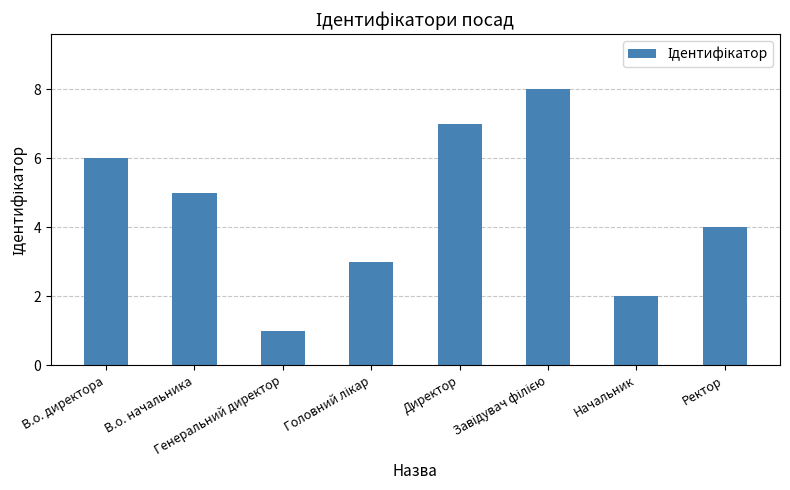

What is the difference between the second highest and minimum values?

6